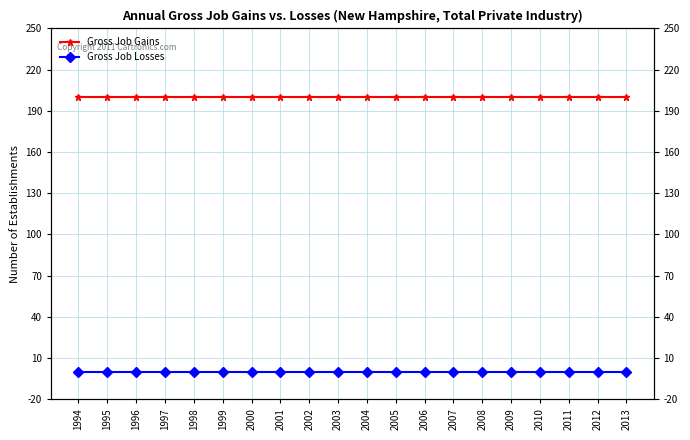

At which label does Gross Job Losses reach its peak?

1994